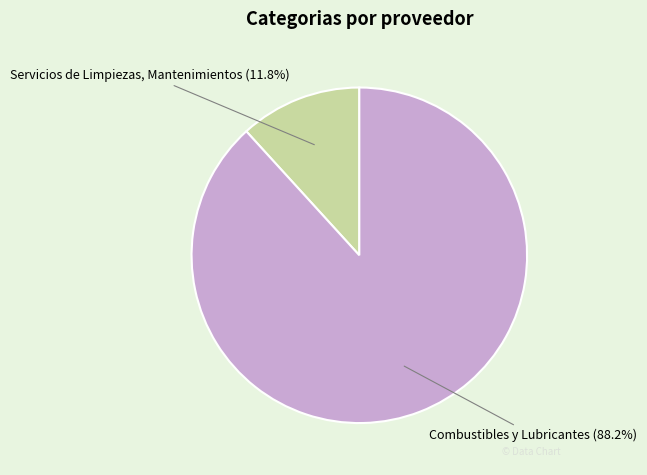

Between Combustibles y Lubricantes and Servicios de Limpiezas, Mantenimientos, which is larger?

Combustibles y Lubricantes